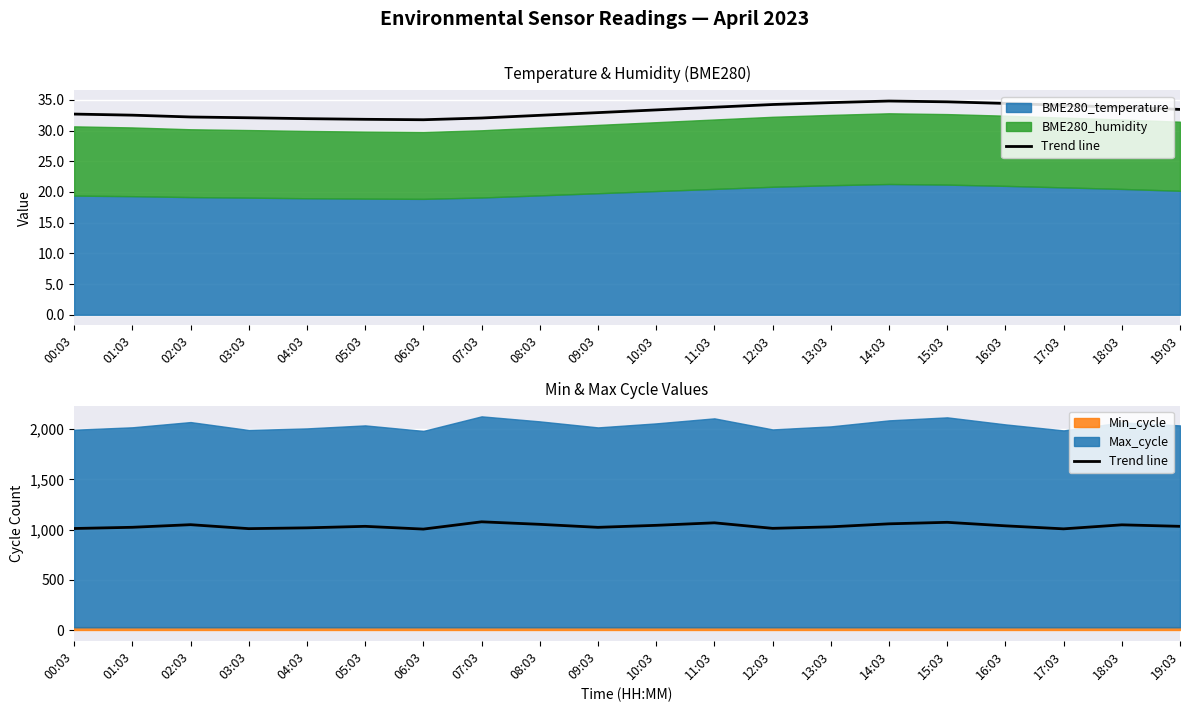

What is the average value?

1035.8